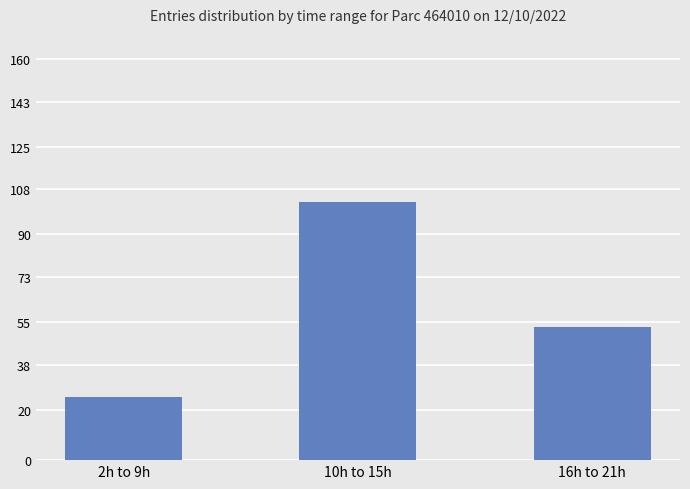

What is the ratio of the value at 2h to 9h to the value at 16h to 21h?

0.5